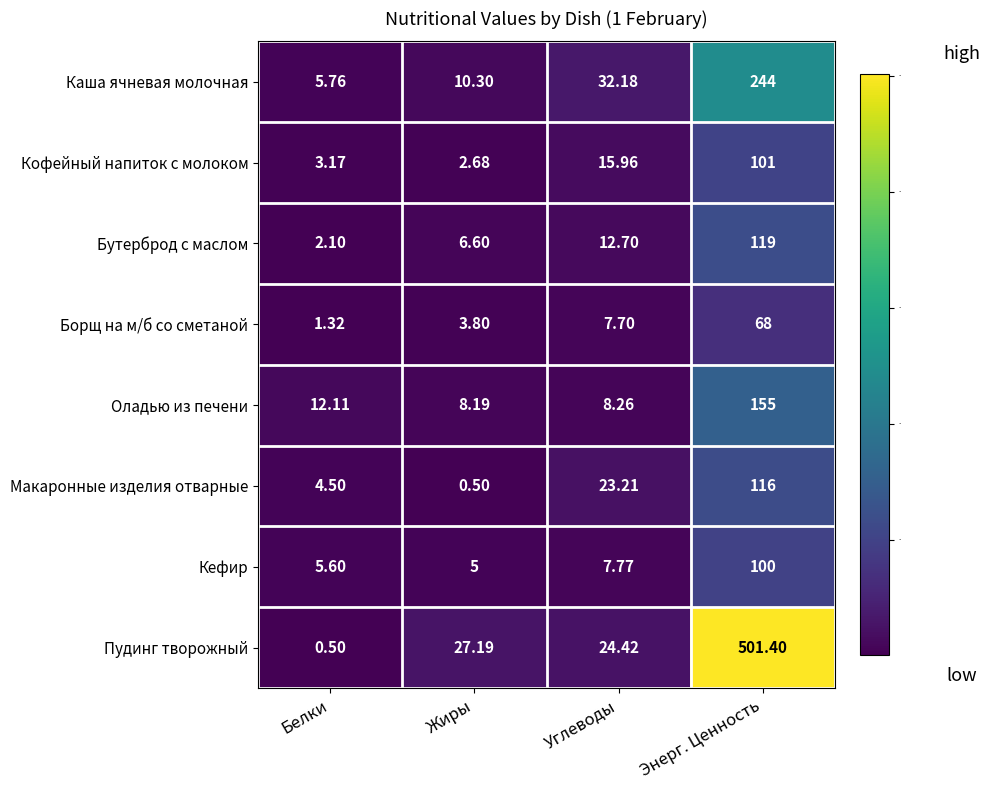

How many data points does each series have?

4